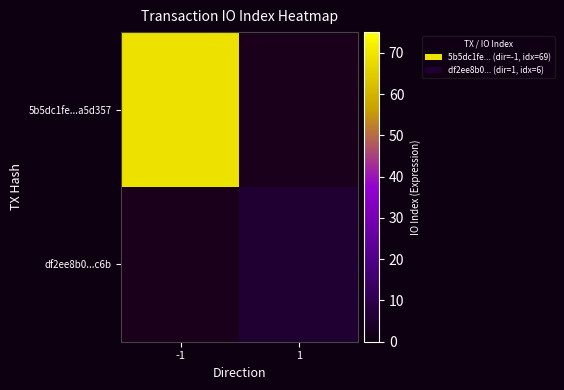

At which label is 5b5dc1fe...a5d357 closest to 69?

-1